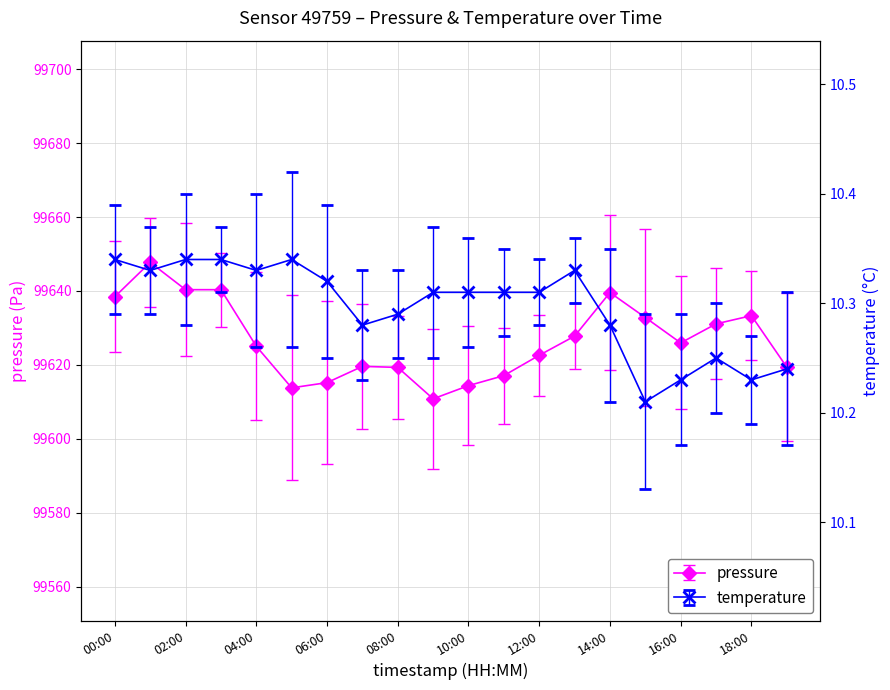

At how many categories does at least one series exceed 1872?

20